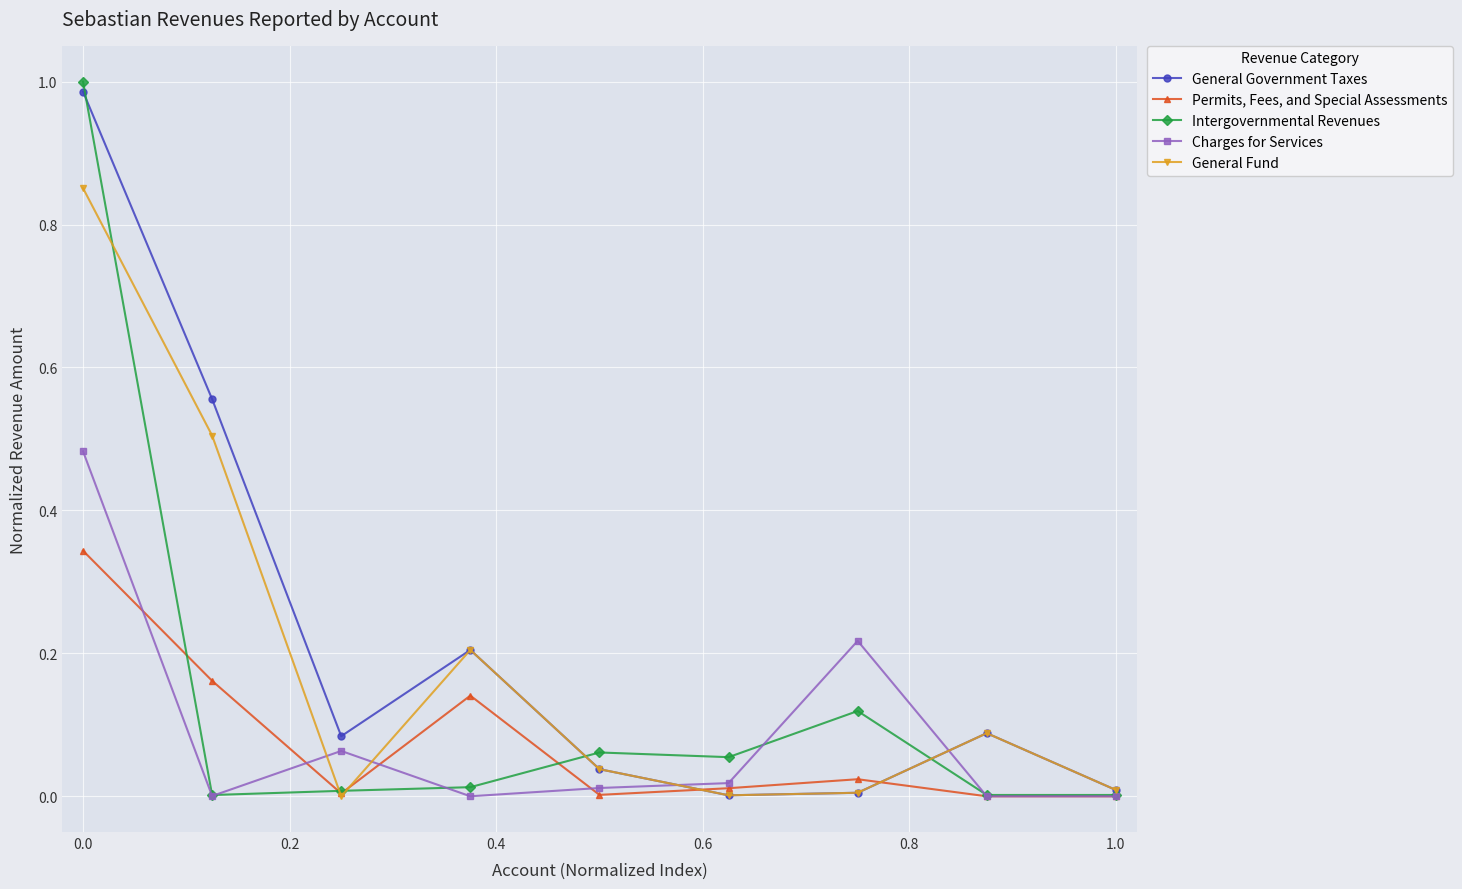

Which series has the widest spread of values?

Intergovernmental Revenues